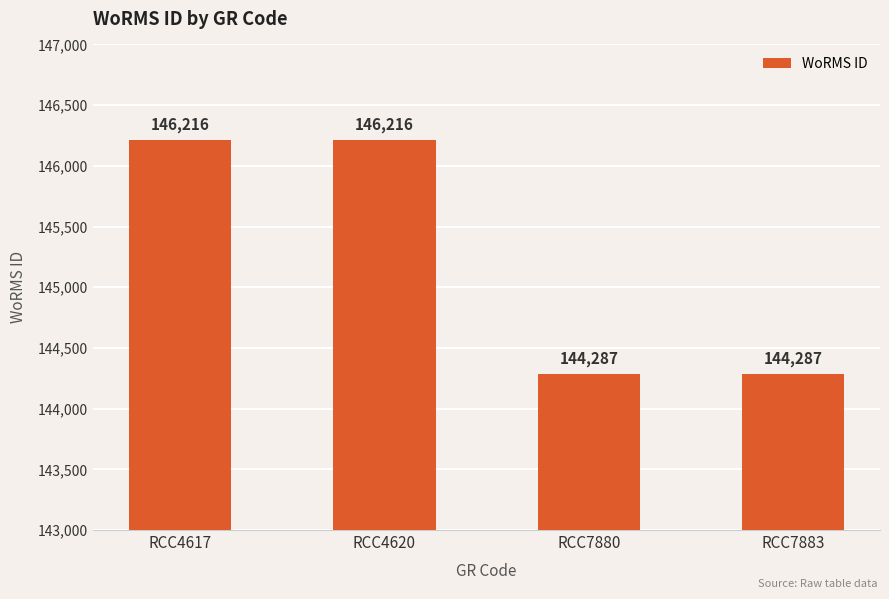

What is the sum of all values?

581006